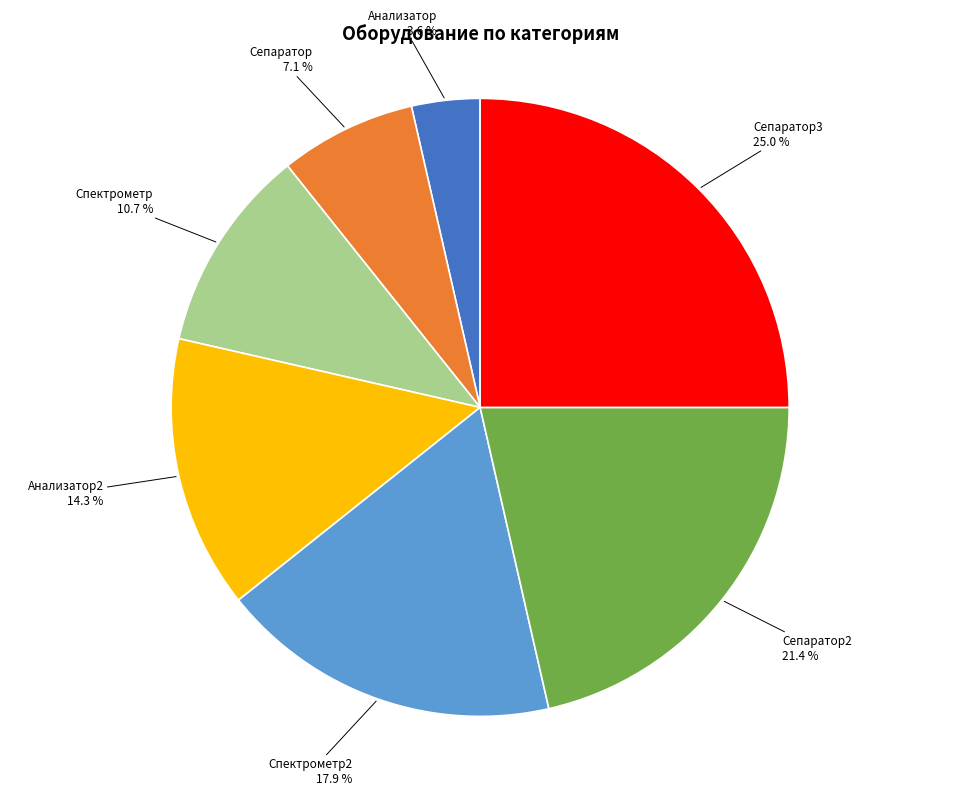

Which has a higher value, Сепаратор2 or Сепаратор?

Сепаратор2